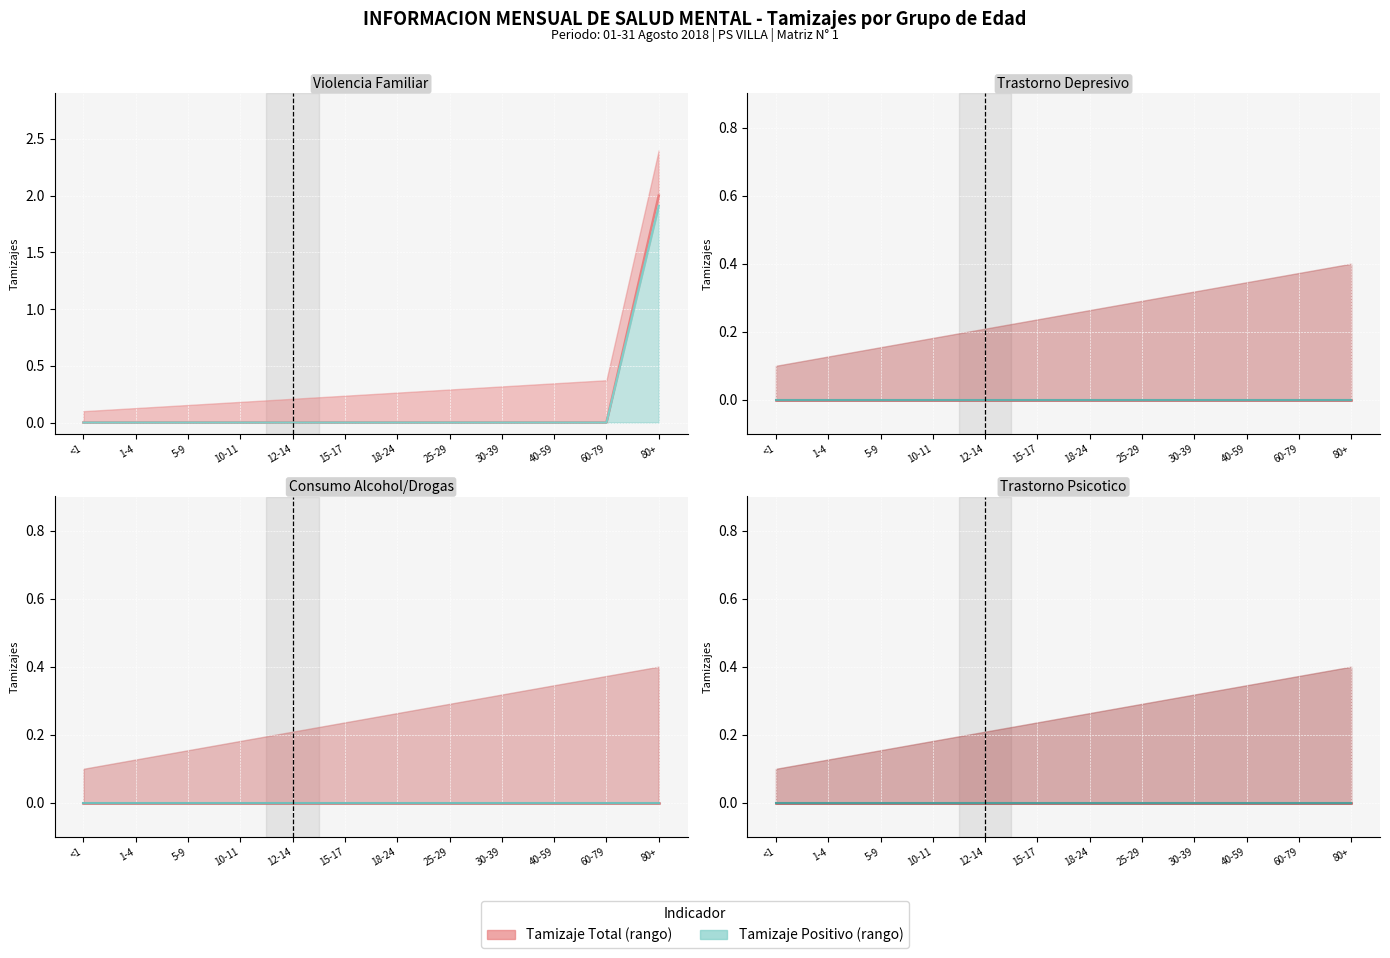

True or false: Trastorno Depresivo has more than 2 points higher than both neighbors.

False